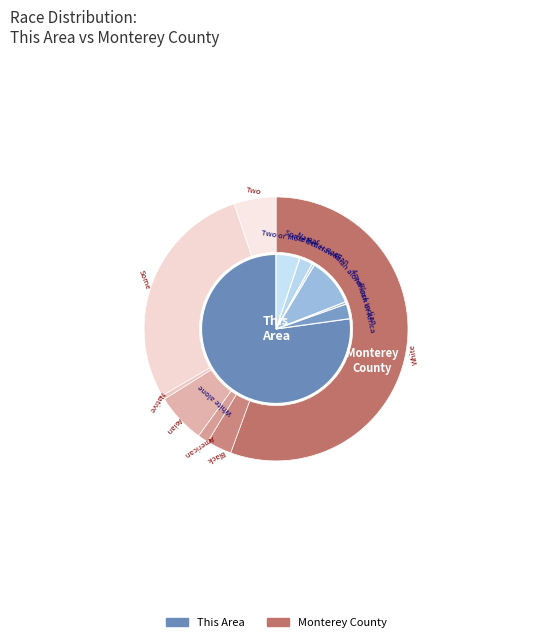

Which category has the biggest portion of the pie?

White alone